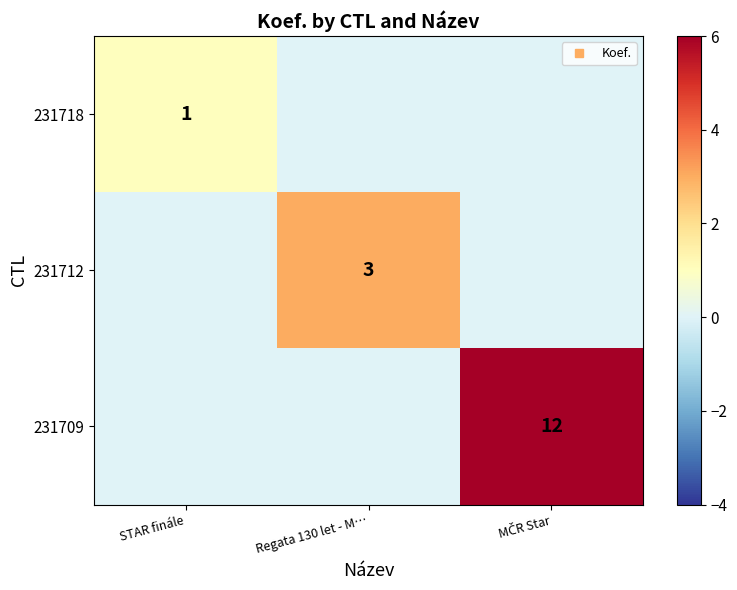

Which series has the largest total across all categories?

231709